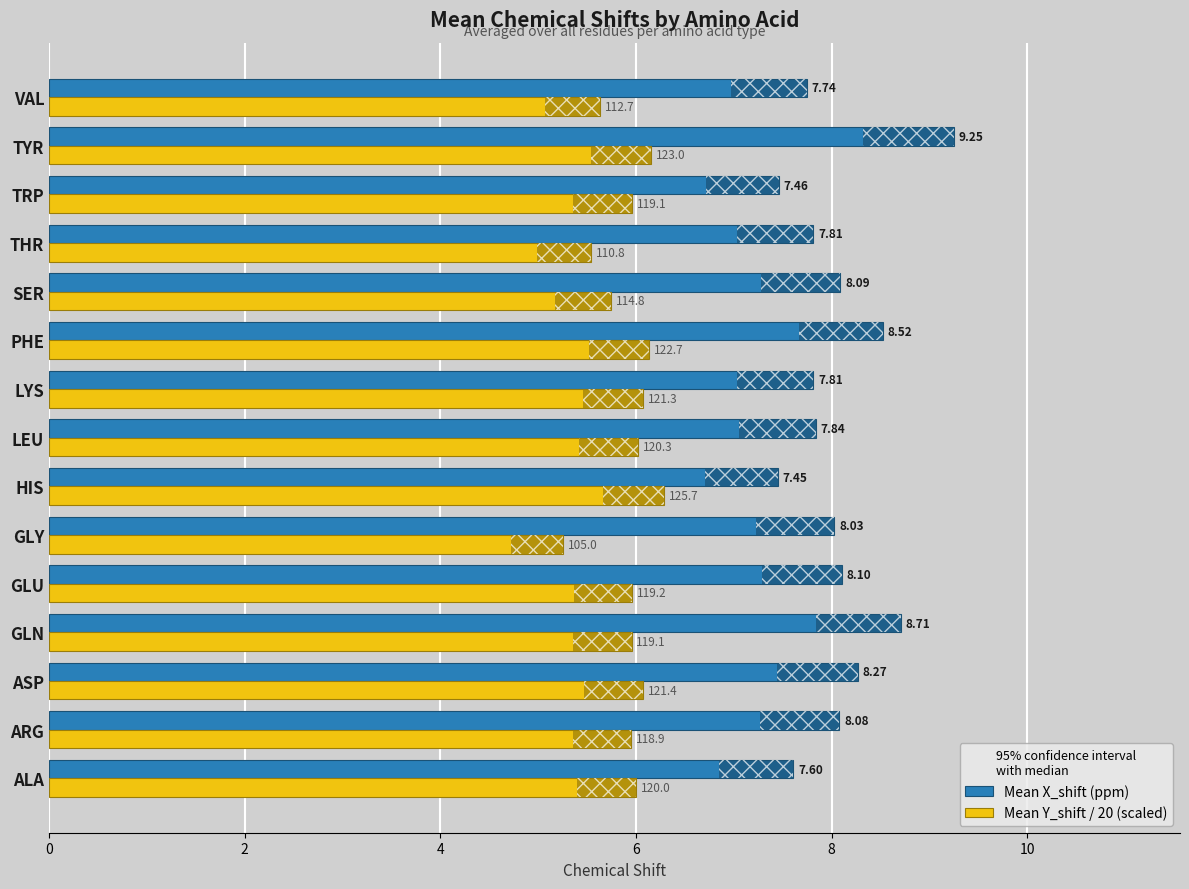

List the series in order of their peak value, lowest first.

Mean Y_shift / 20 (scaled), Mean X_shift (ppm)